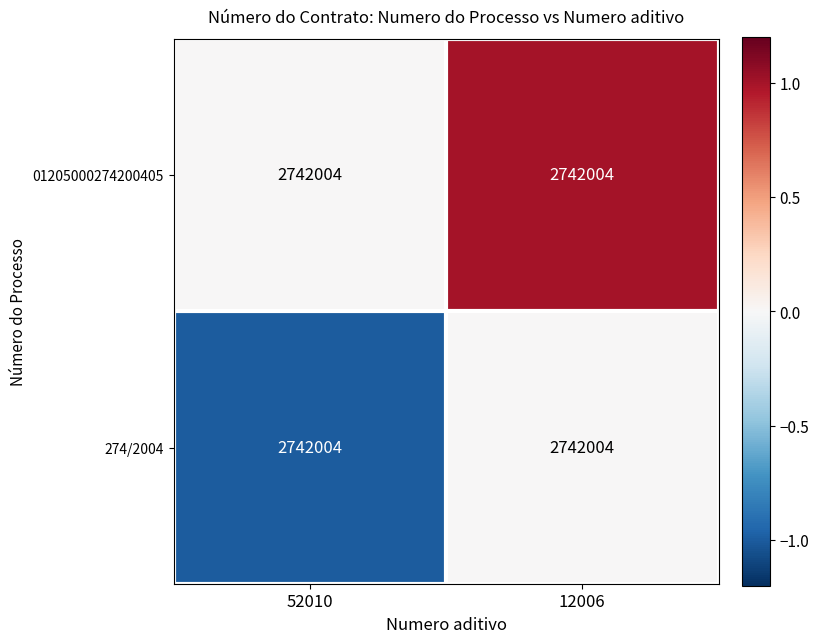

Reading left to right, transcribe all the data shown in this chart.

01205000274200405: 52010=2742004	12006=2742004
274/2004: 52010=2742004	12006=2742004